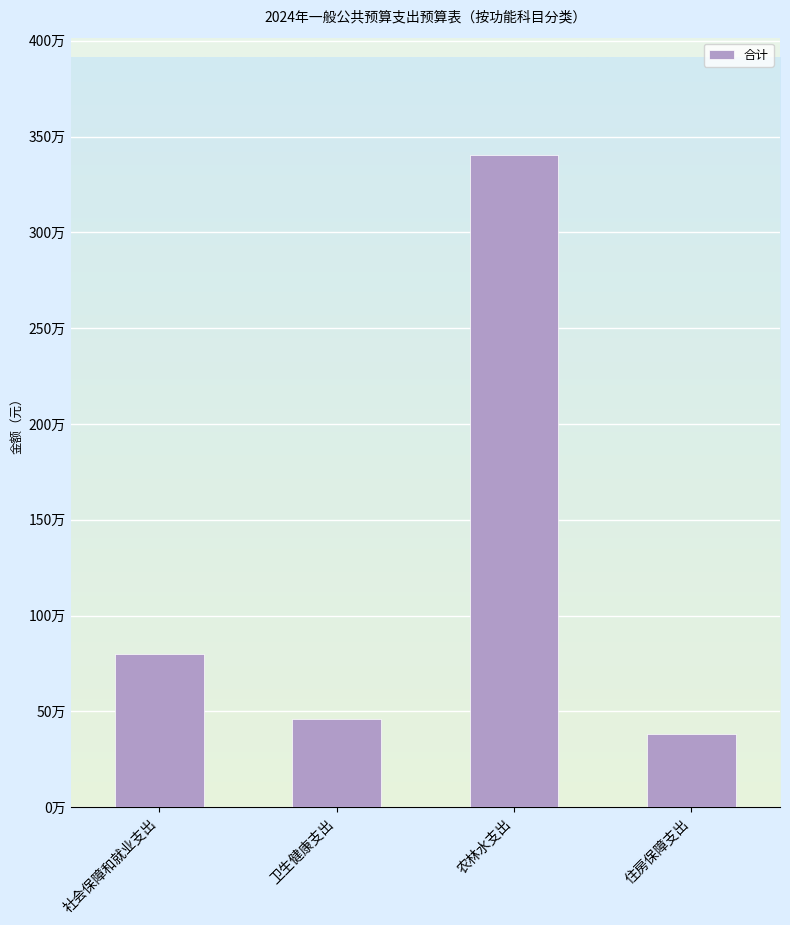

Reading left to right, what are all the values shown in this chart?

799002.0	458132.4	3403720.7	380592.2